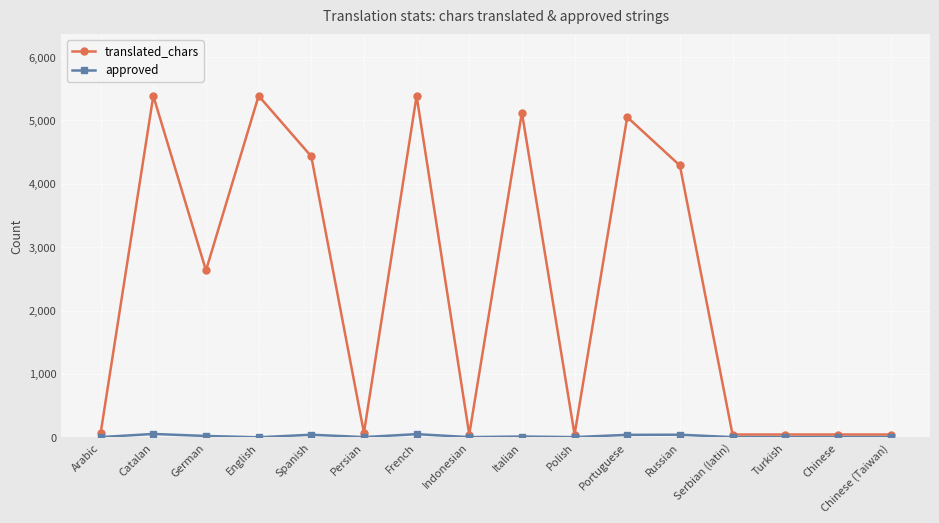

Which series changed the most between Portuguese and Turkish?

translated_chars